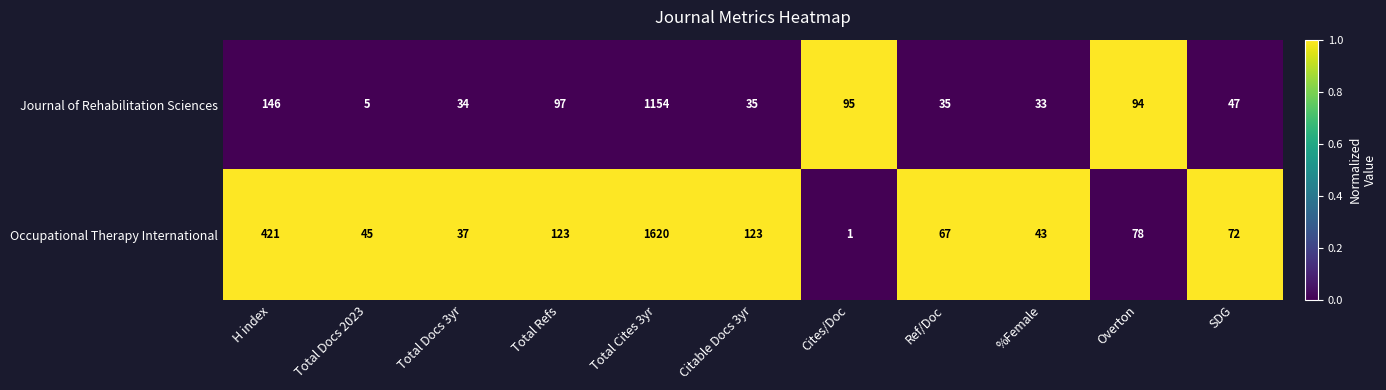

At which label does Occupational Therapy International first exceed 72?

H index